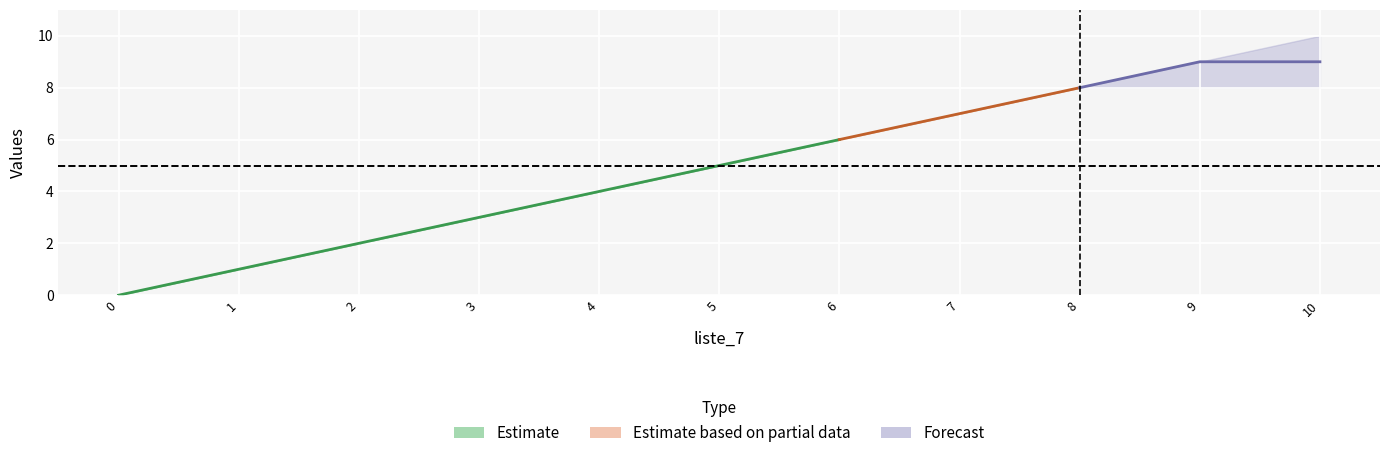

Count the liste_9 values in the range 2 to 8.

7